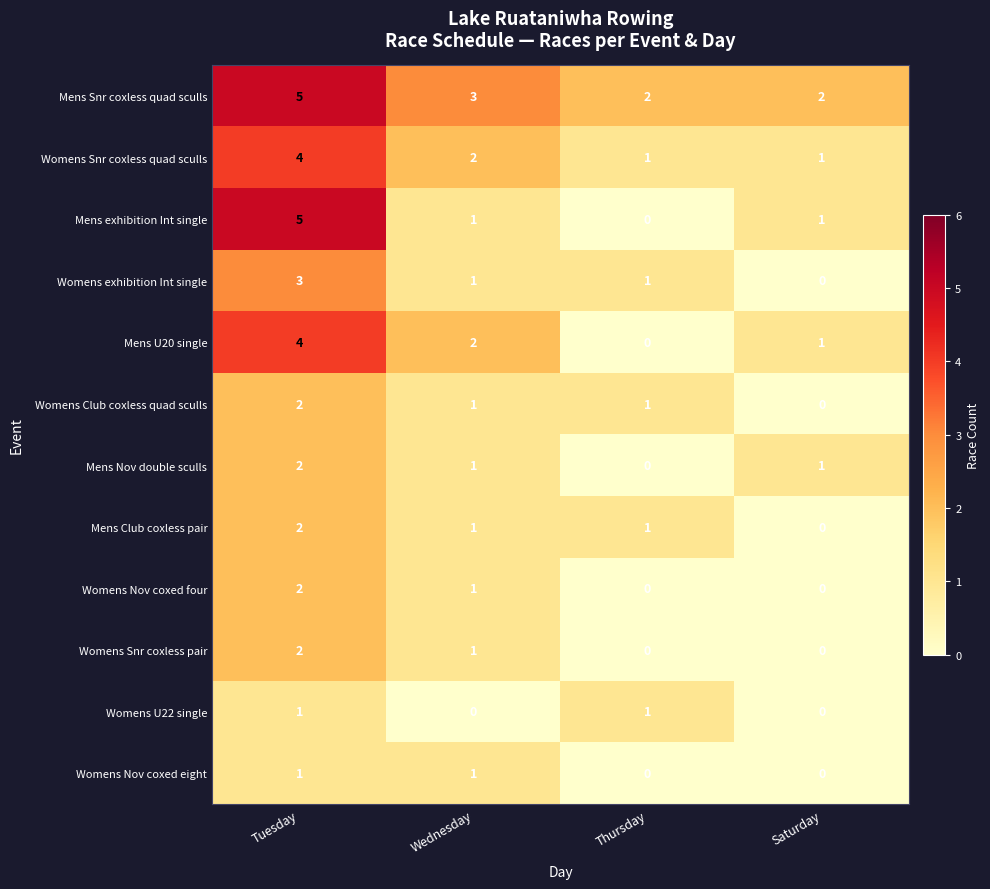

How many Mens exhibition Int single values are between 1 and 5?

3